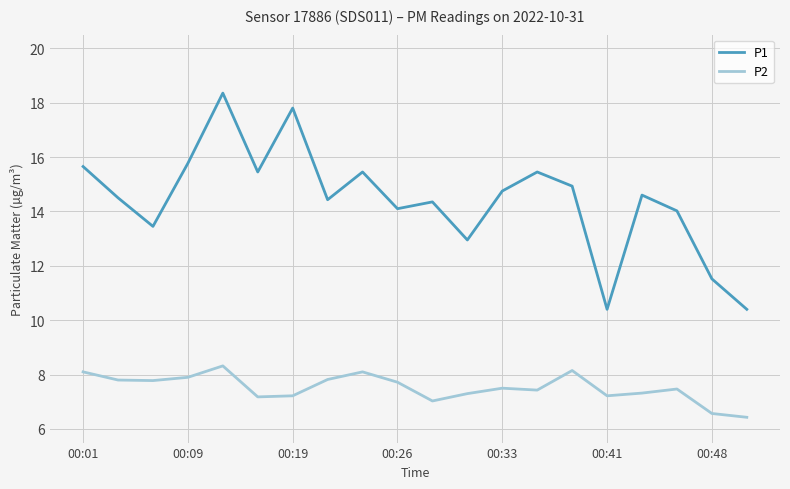

Which series has the largest range (max minus min)?

P1